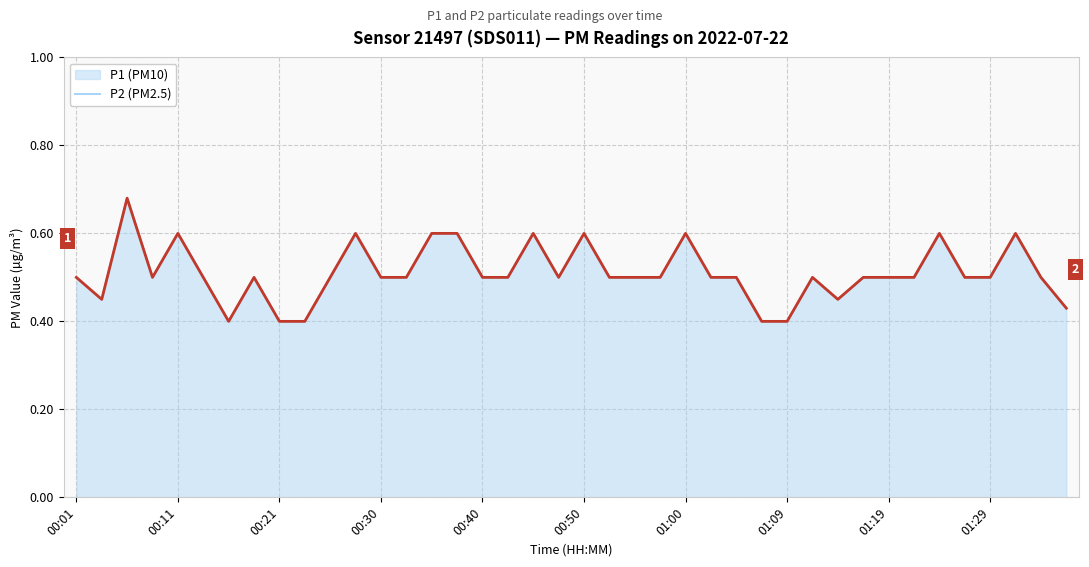

The value at 00:30 is 0.9. True or false?

False